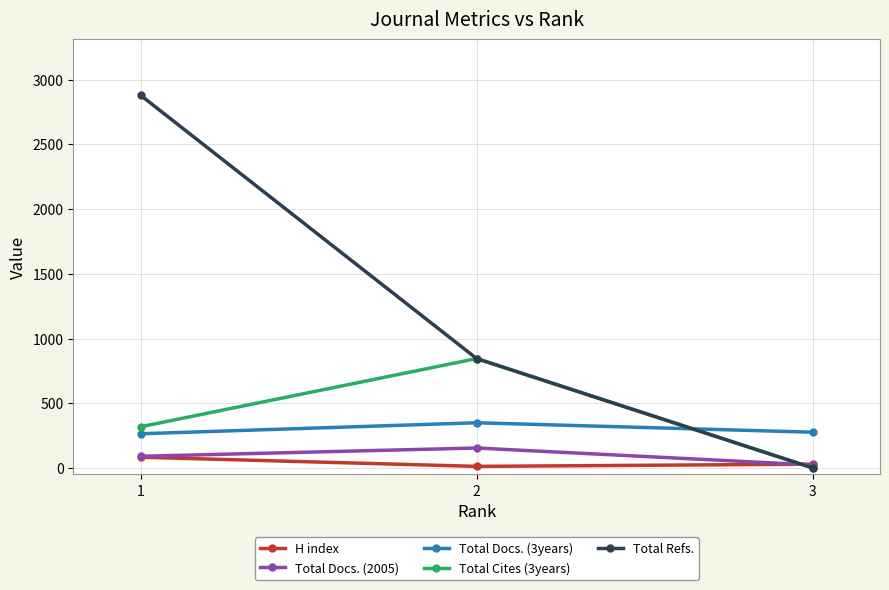

How many Total Docs. (2005) values are between 23 and 154?

3